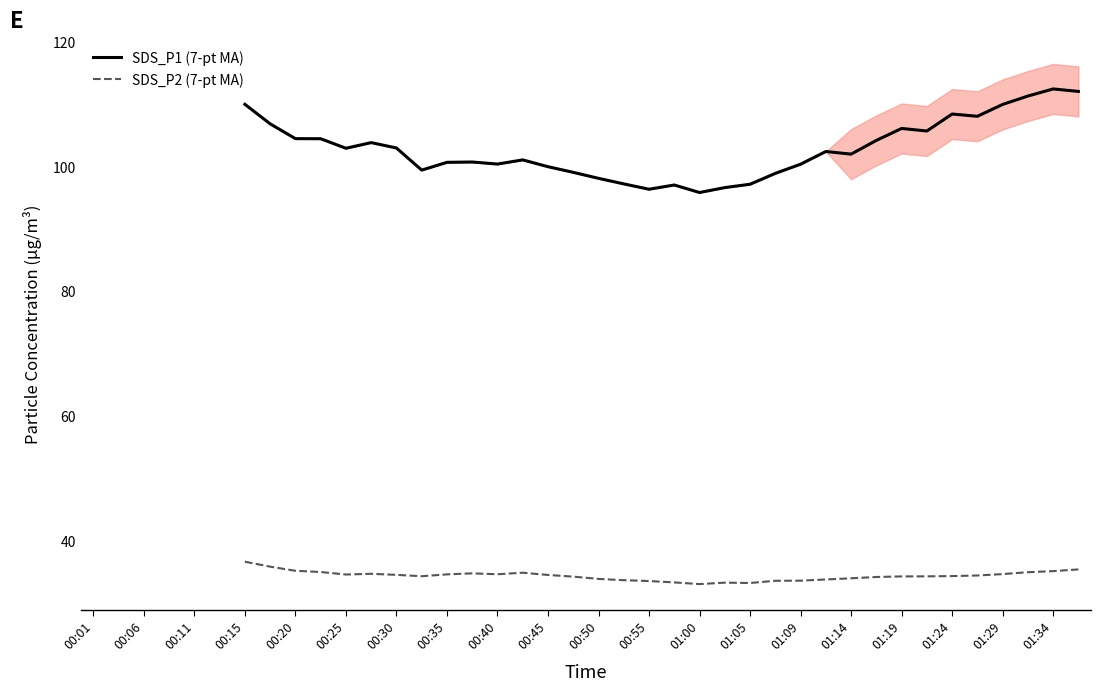

How many interior local peaks does the SDS_P2 (7-pt MA) series have?

4